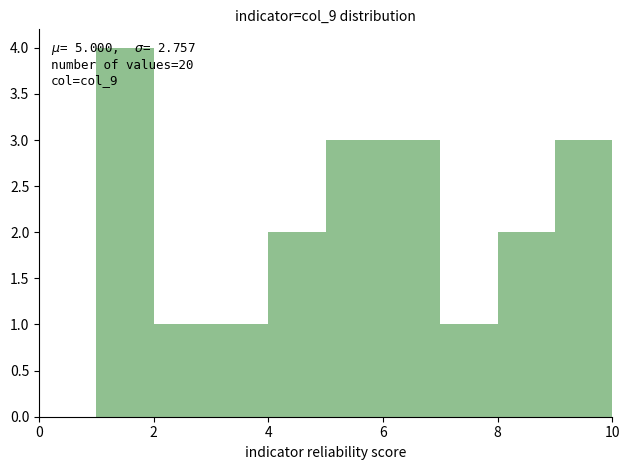

Over which range of the x-axis is the bar tallest?

1 to 2